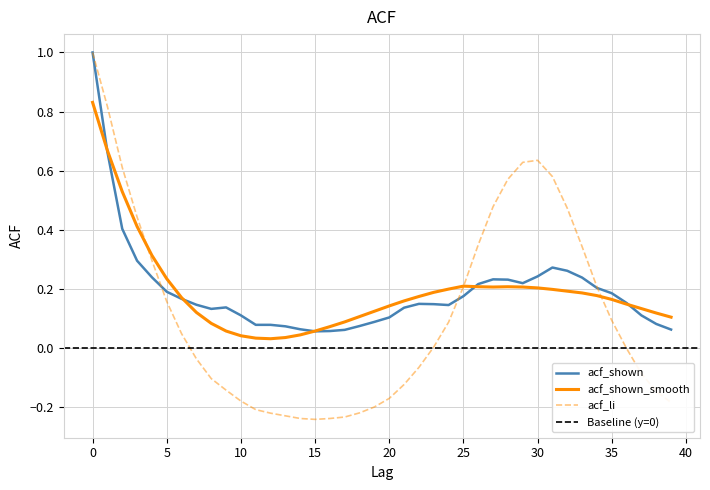

Reading right to left, extract all data points from this chart.

acf_shown: 0.1	0.1	0.1	0.2	0.2	0.2	0.2	0.3	0.3	0.2	0.2	0.2	0.2	0.2	0.2	0.1	0.1	0.1	0.1	0.1	0.1	0.1	0.1	0.1	0.1	0.1	0.1	0.1	0.1	0.1	0.1	0.1	0.1	0.2	0.2	0.2	0.3	0.4	0.7	1.0
acf_shown_smooth: 0.1	0.1	0.1	0.1	0.2	0.2	0.2	0.2	0.2	0.2	0.2	0.2	0.2	0.2	0.2	0.2	0.2	0.2	0.2	0.1	0.1	0.1	0.1	0.1	0.1	0.0	0.0	0.0	0.0	0.0	0.1	0.1	0.1	0.2	0.2	0.3	0.4	0.5	0.7	0.8
acf_li: -0.2	-0.1	-0.1	-0.0	0.1	0.2	0.3	0.5	0.6	0.6	0.6	0.6	0.5	0.3	0.2	0.1	0.0	-0.1	-0.1	-0.2	-0.2	-0.2	-0.2	-0.2	-0.2	-0.2	-0.2	-0.2	-0.2	-0.2	-0.1	-0.1	-0.0	0.0	0.2	0.3	0.4	0.6	0.8	1.0